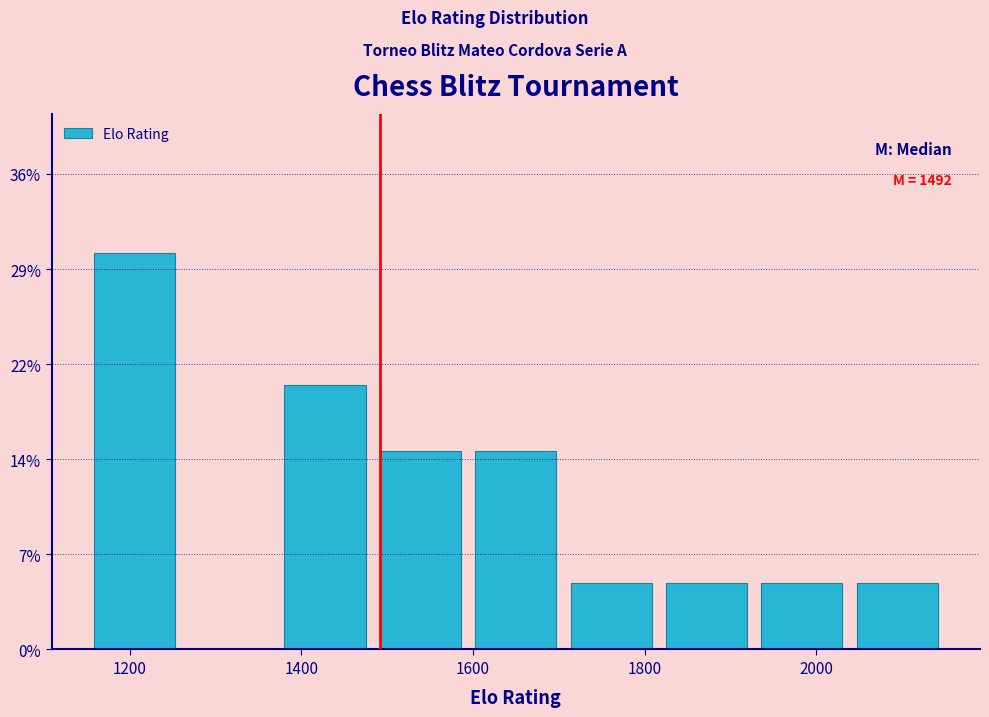

Which range on the x-axis has the tallest bar?

1160 to 1260